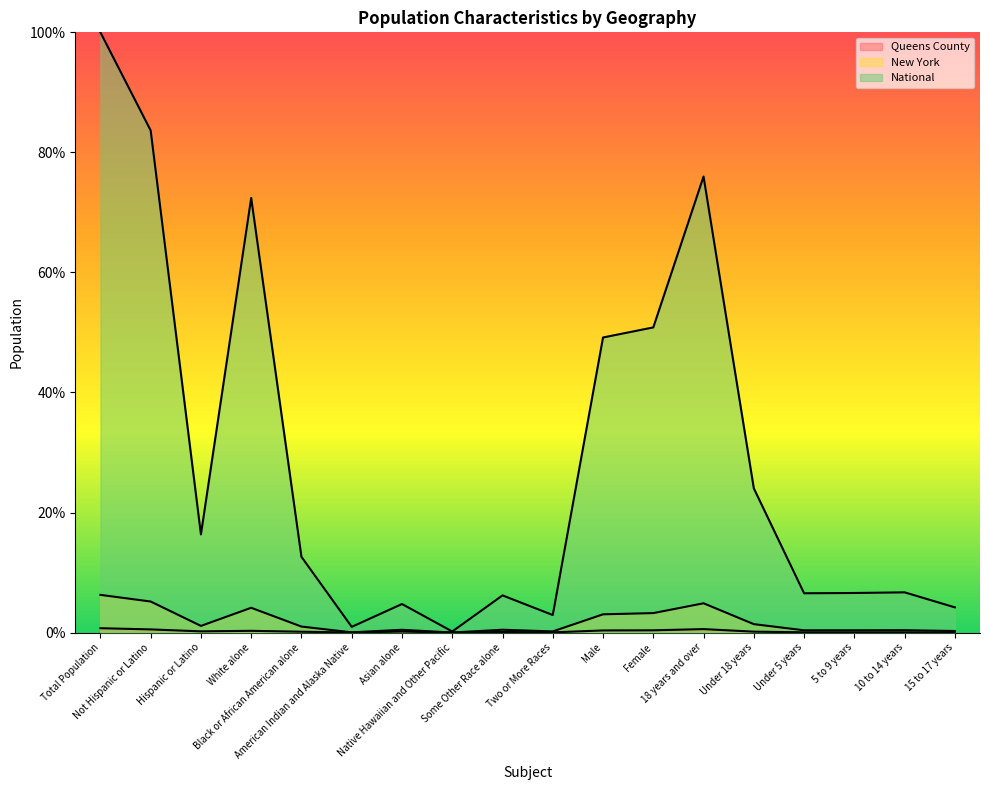

At which category does National reach its first local peak?

White alone